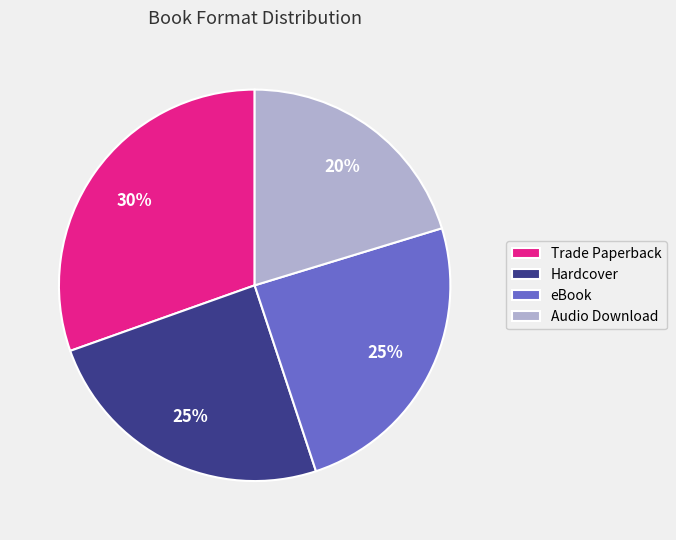

Does Audio Download represent more than half of the total?

No